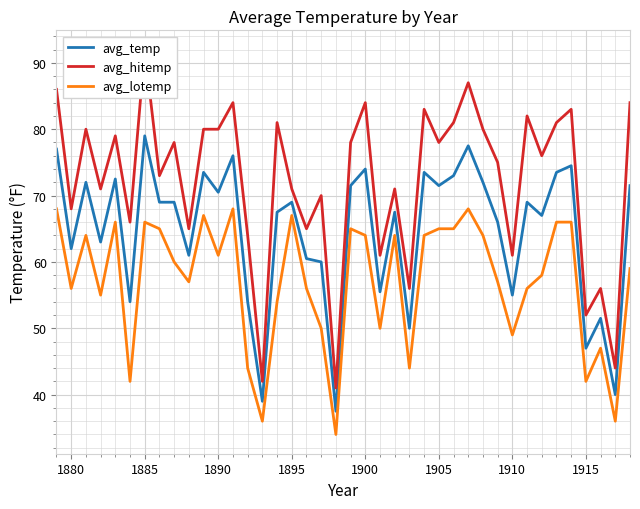

True or false: avg_lotemp has a value of 69.8 at 1915.

False